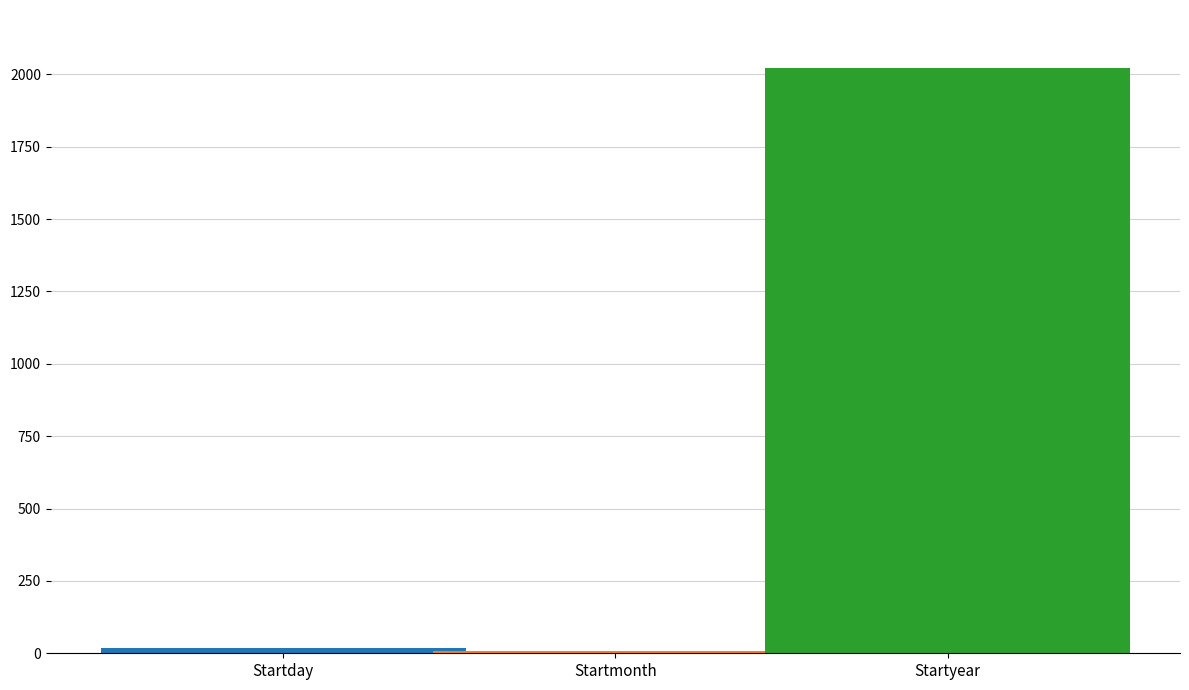

What is the maximum value shown in the chart?

2020.0